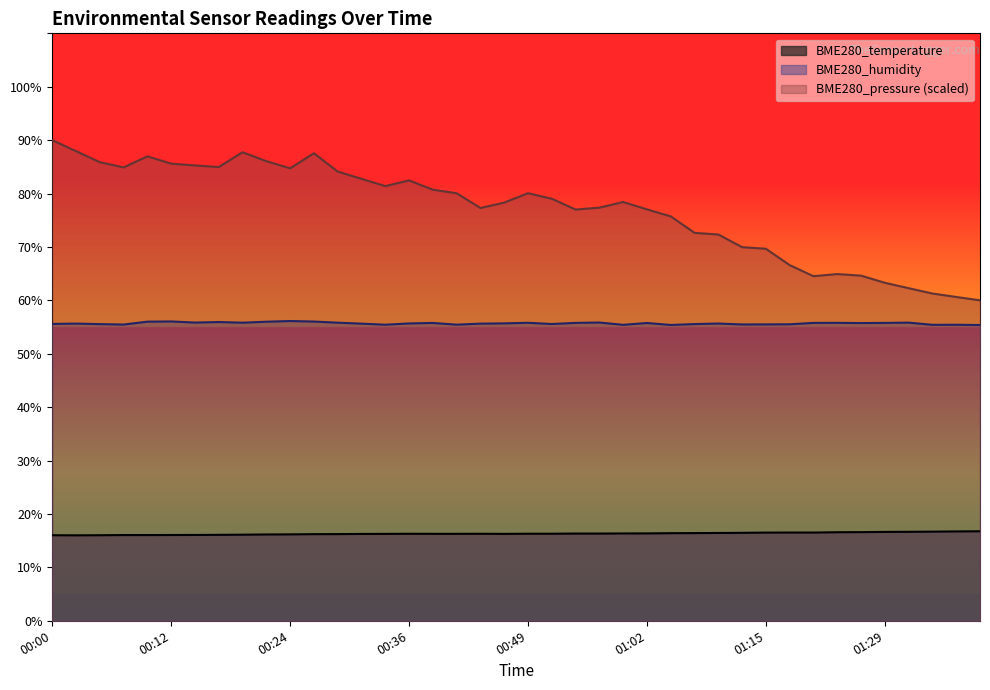

What are all the series names shown in the legend?

BME280_temperature, BME280_humidity, BME280_pressure (scaled)